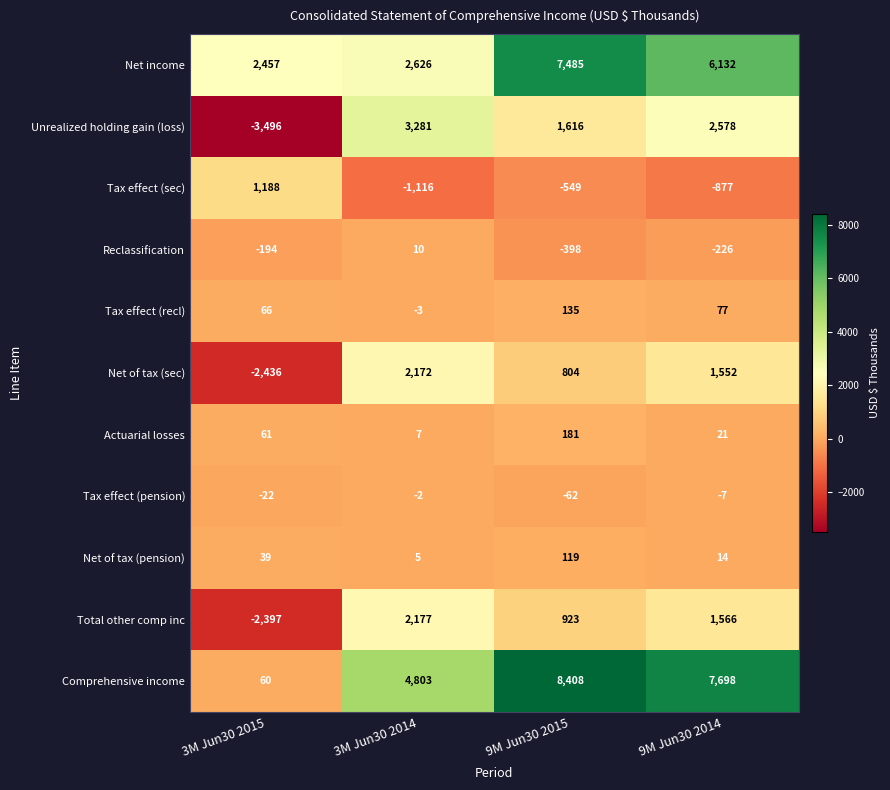

What is the difference between the second highest and second lowest values in the Comprehensive income series?

2895